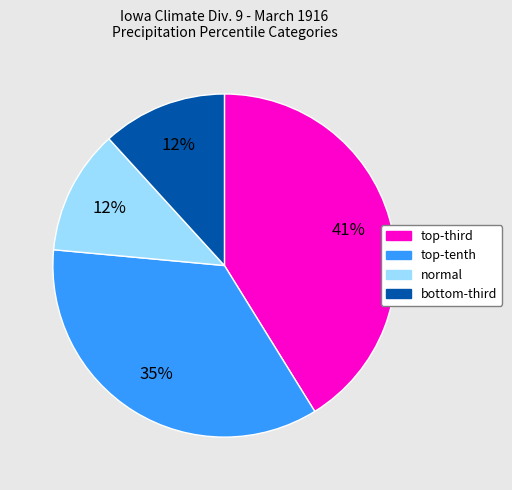

To the nearest percent, what is the difference between the largest and smallest slice percentages?

29%